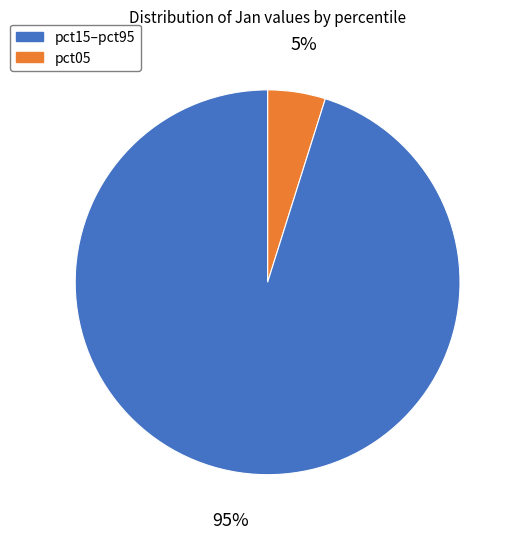

How many slices are in this pie chart?

2